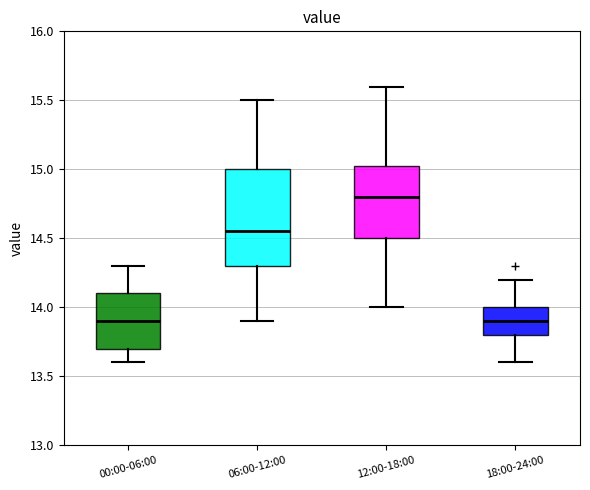

Reading left to right, read every box against the y-axis: the position of its median line, the range the box covers, and the ends of its whiskers. The values are not printed on the chart, so give them approximately, as read against the axis.

00:00-06:00: median 13.90, box 13.70 to 14.10, whiskers 13.60 to 14.30
06:00-12:00: median 14.55, box 14.30 to 15.00, whiskers 13.90 to 15.50
12:00-18:00: median 14.80, box 14.50 to 15.05, whiskers 14.00 to 15.60
18:00-24:00: median 13.90, box 13.80 to 14.00, whiskers 13.60 to 14.20